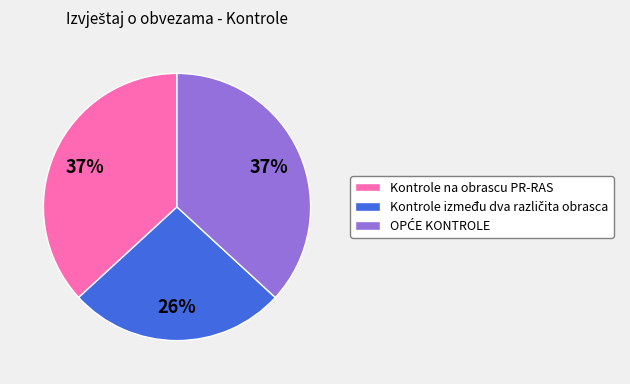

Is it true that Kontrole na obrascu PR-RAS is 37% of the pie?

True